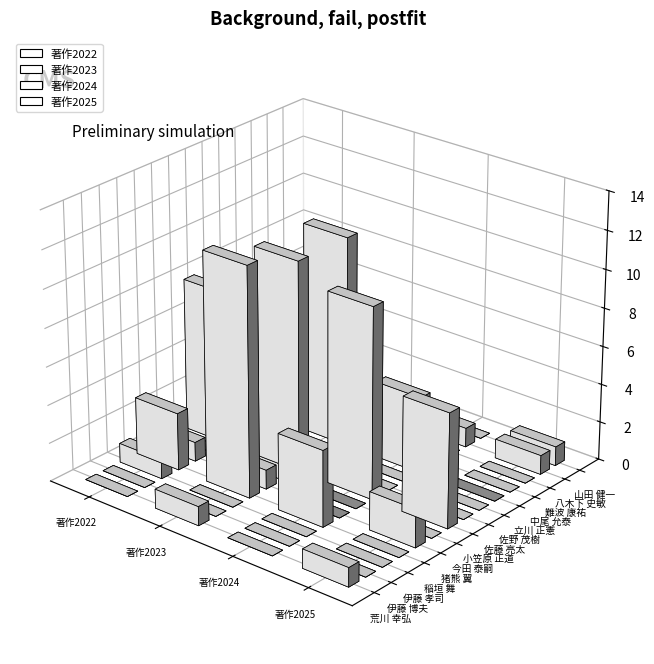

Which series has the widest spread of values?

著作2023